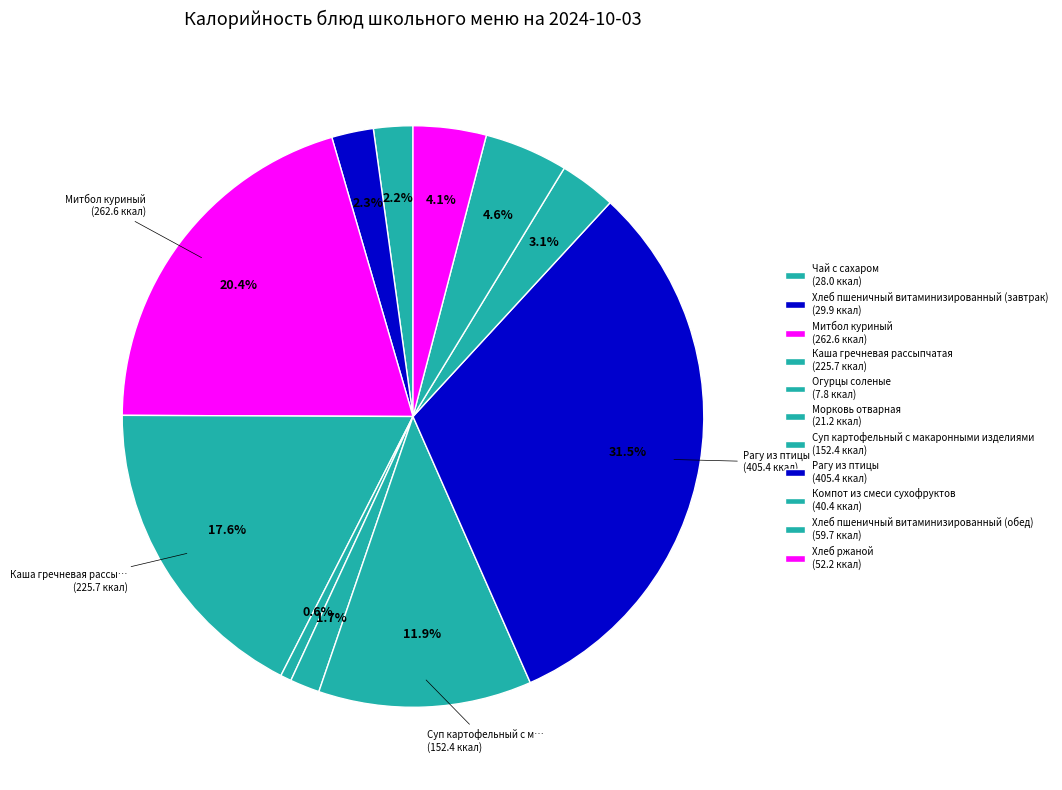

What is the change in value from Чай с сахаром to Хлеб пшеничный витаминизированный (обед)?

+31.7